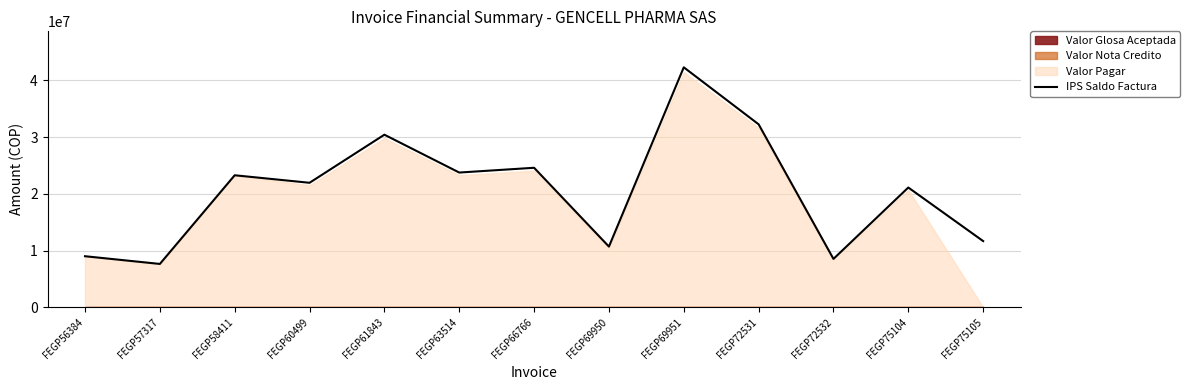

How many points are higher than both their immediate neighbors (excluding endpoints)?

5